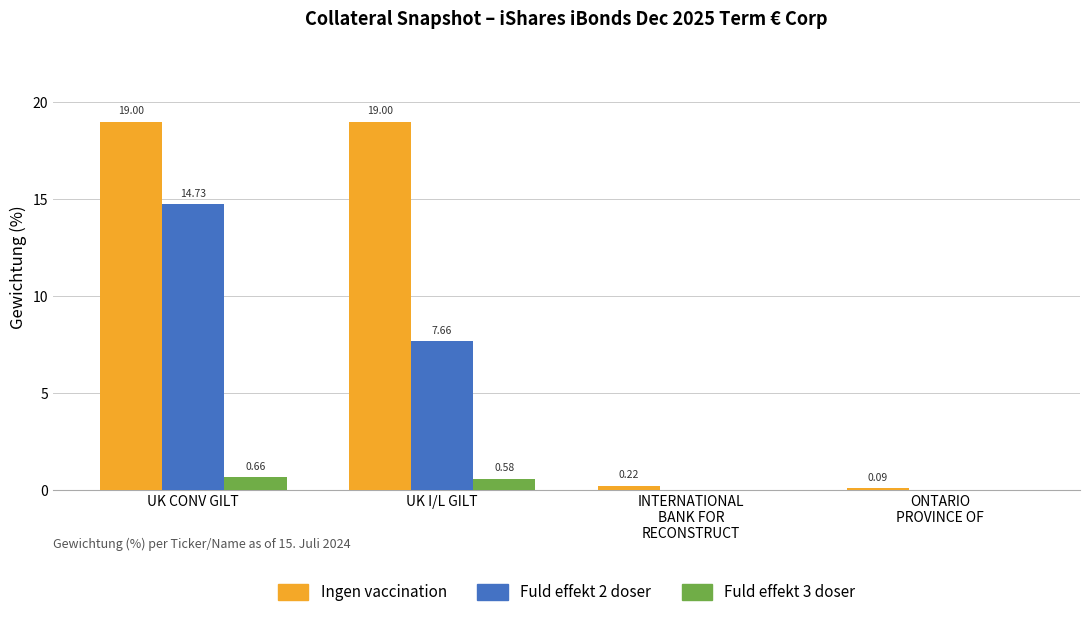

Is the value of Fuld effekt 2 doser at UK CONV GILT greater than the value of Ingen vaccination at UK CONV GILT?

No